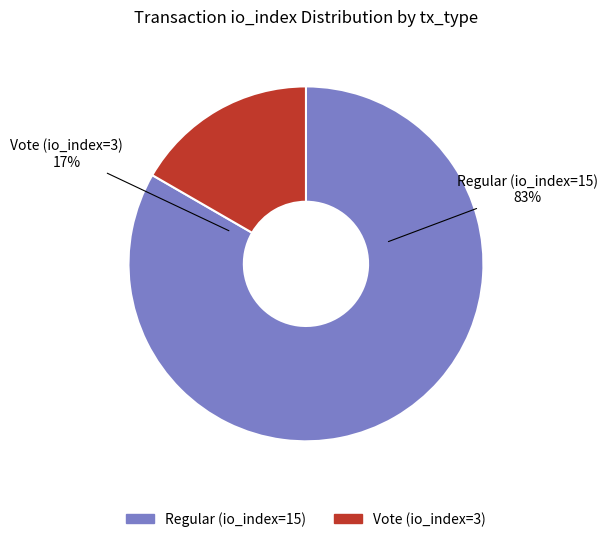

What is the smallest slice in the pie chart?

Vote (io_index=3)